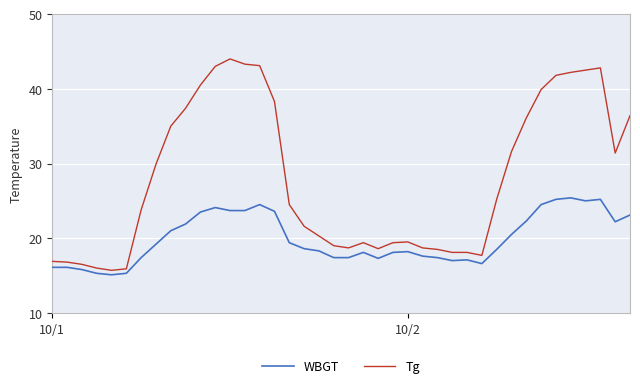

How many lines are shown in the chart?

2